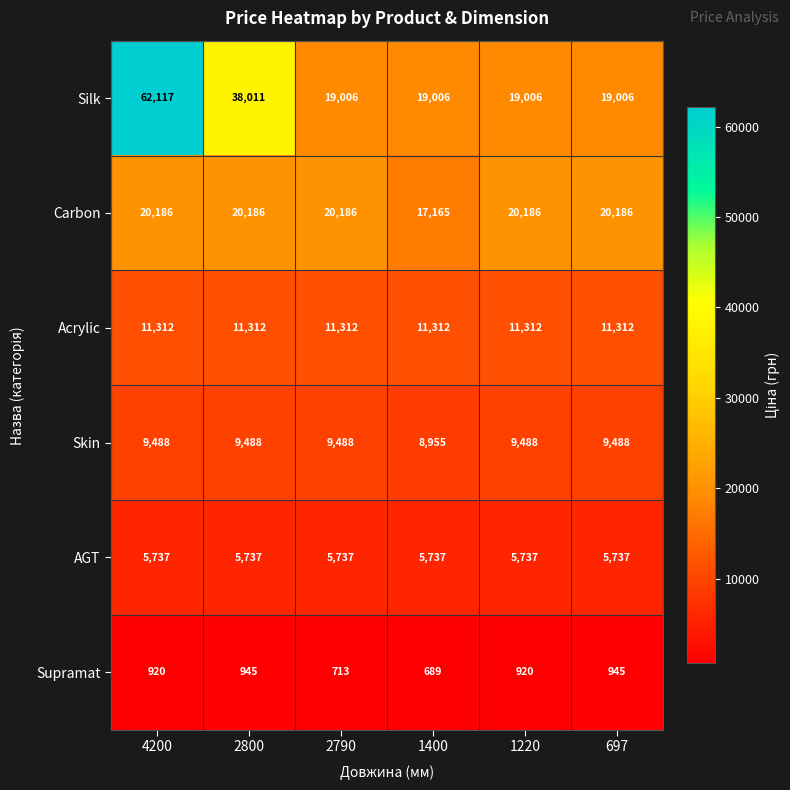

Read the AGT value at 1220.

5737